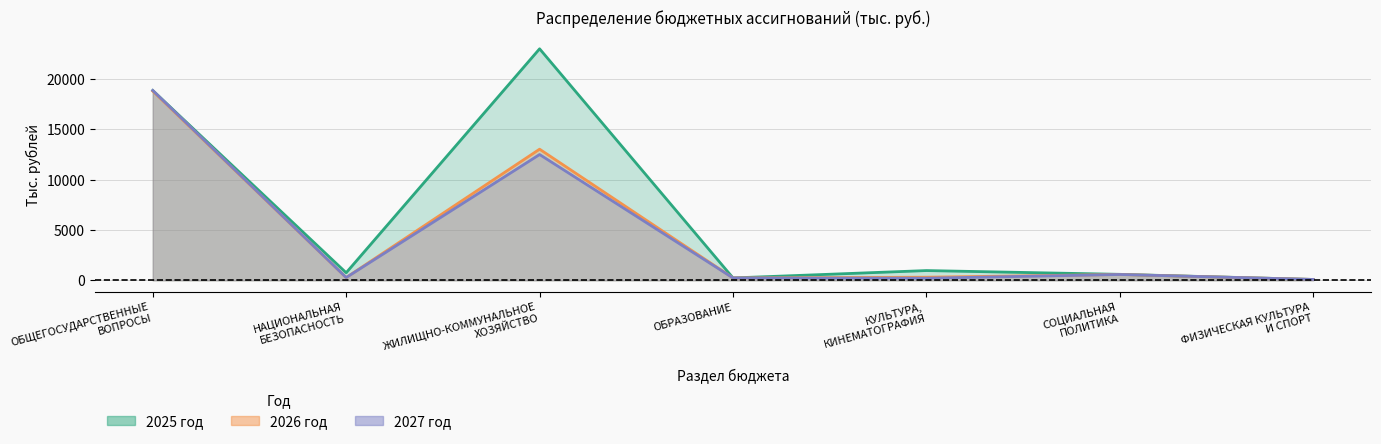

Which series changed the most between КУЛЬТУРА,
КИНЕМАТОГРАФИЯ and ФИЗИЧЕСКАЯ КУЛЬТУРА
И СПОРТ?

2025 год